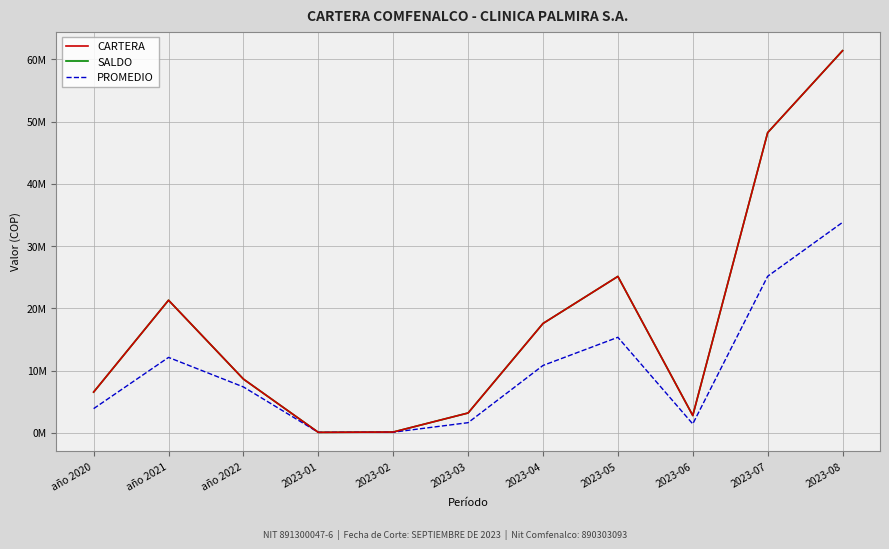

True or false: CARTERA has more than 1 points higher than both neighbors.

True